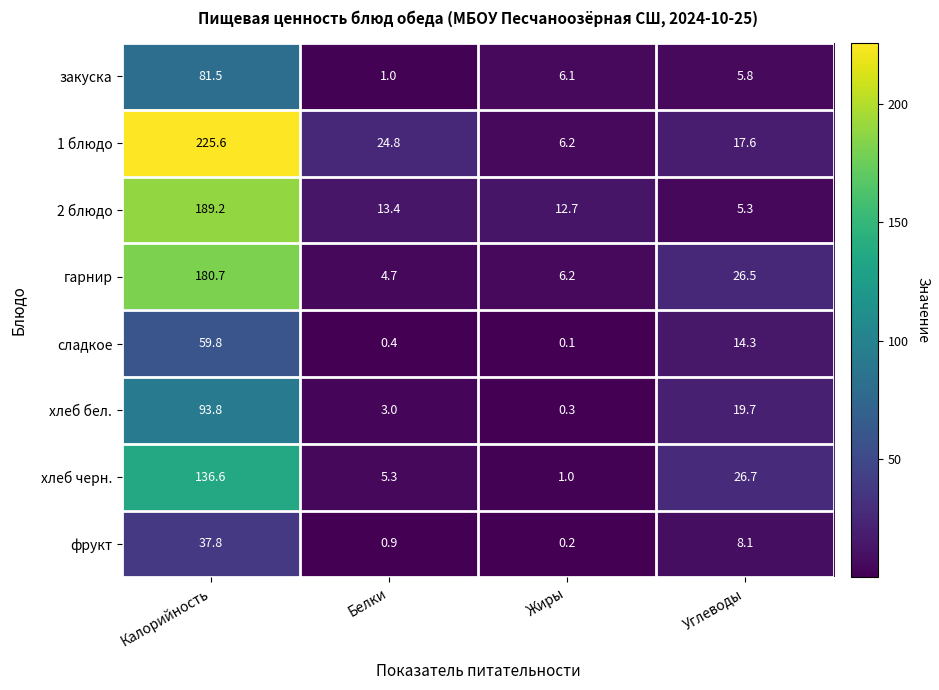

Which series changed the most between Белки and Жиры?

1 блюдо